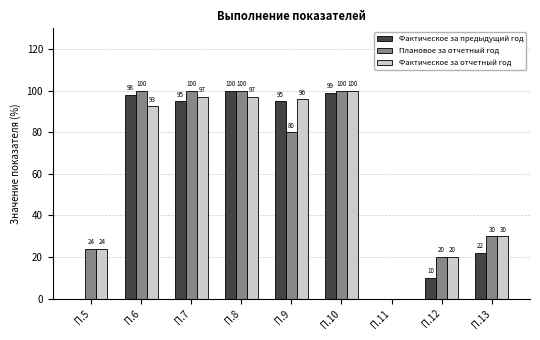

What is the total value across all series at П.13?

82.0